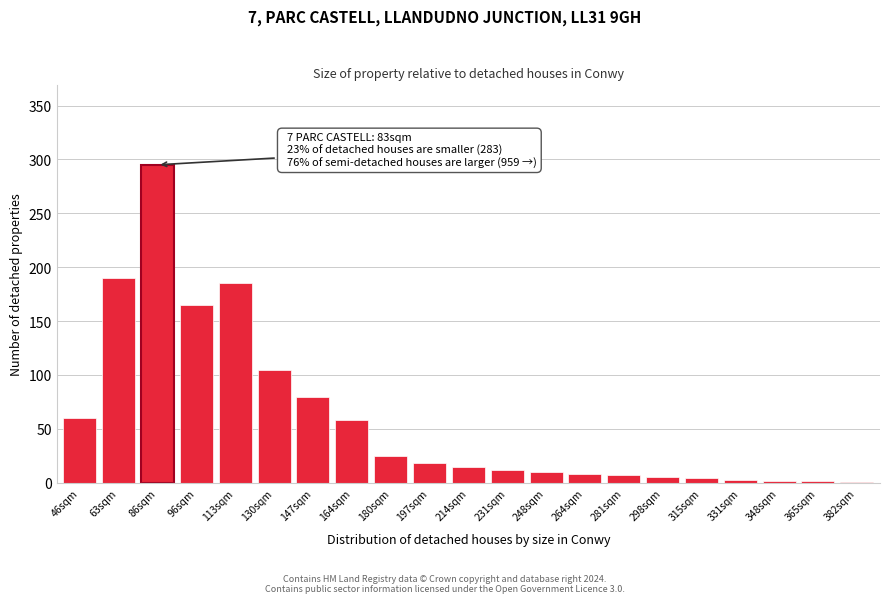

What is the maximum value shown in the chart?

295